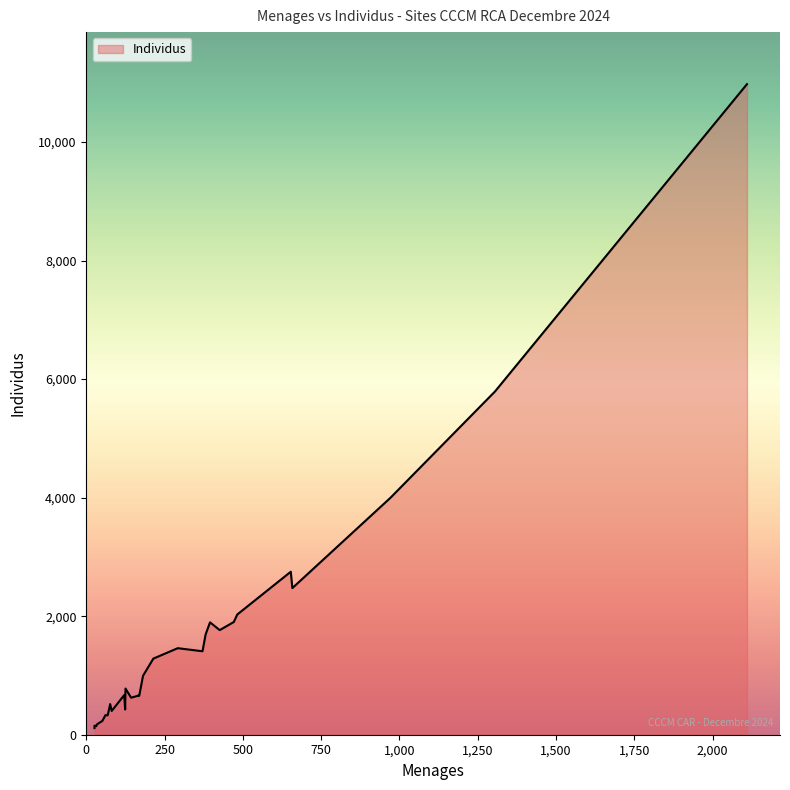

Does the chart have visible grid lines?

No